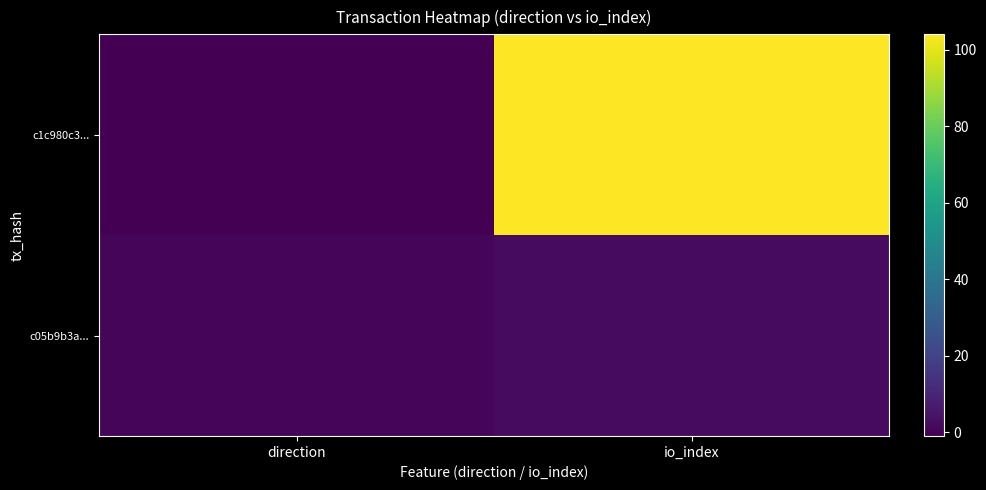

What is the minimum value shown in the chart?

-1